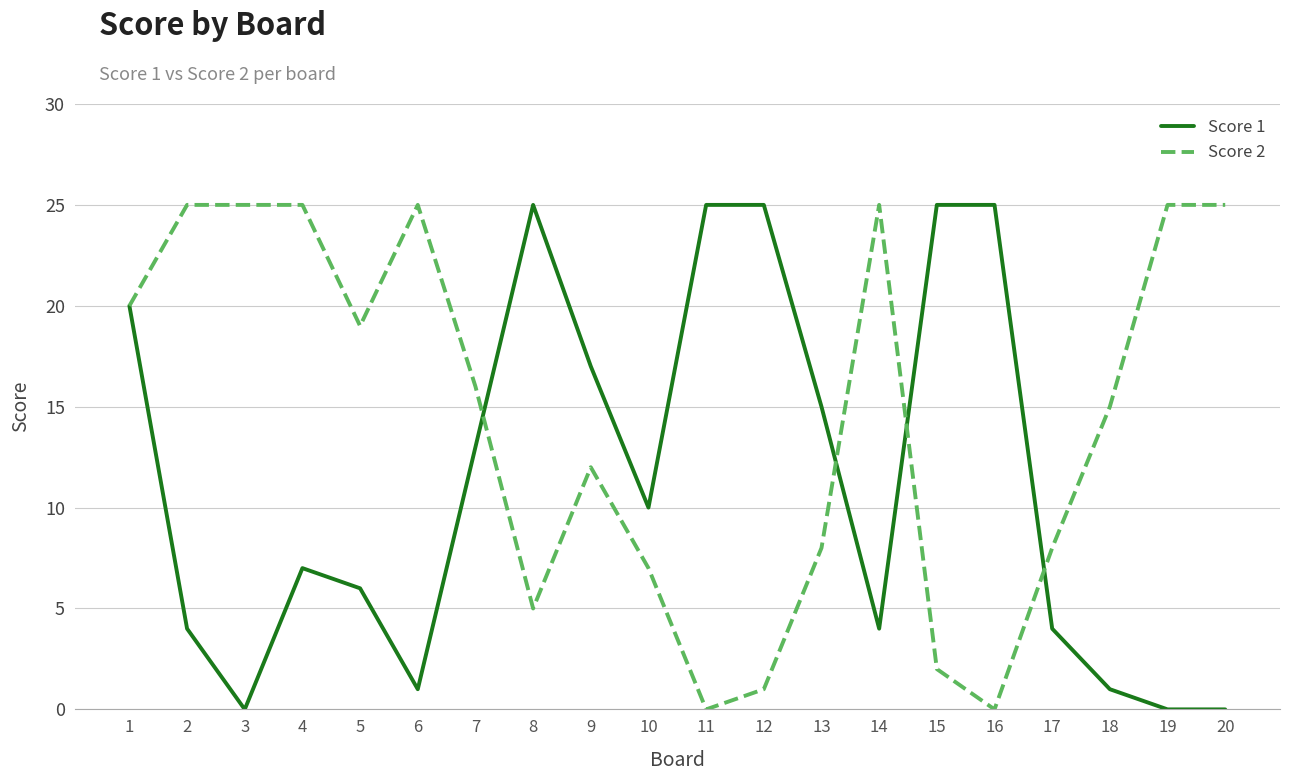

Is the value of Score 2 at 20 greater than the value of Score 1 at 7?

Yes